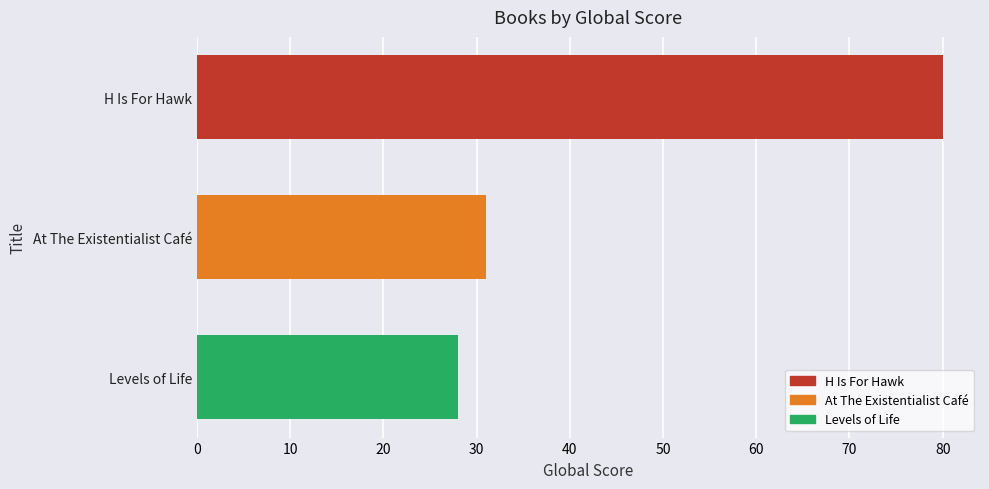

What is the difference between the maximum and minimum values?

52